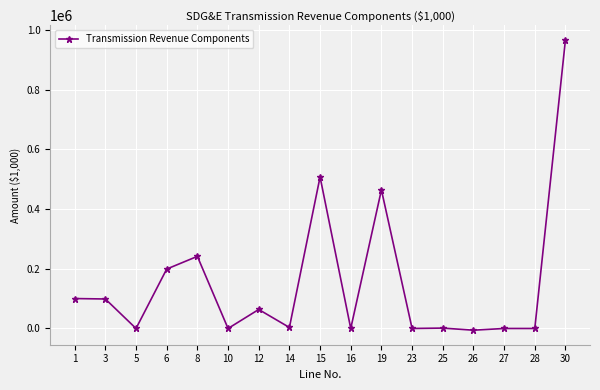

Which category has the highest value across all series?

30